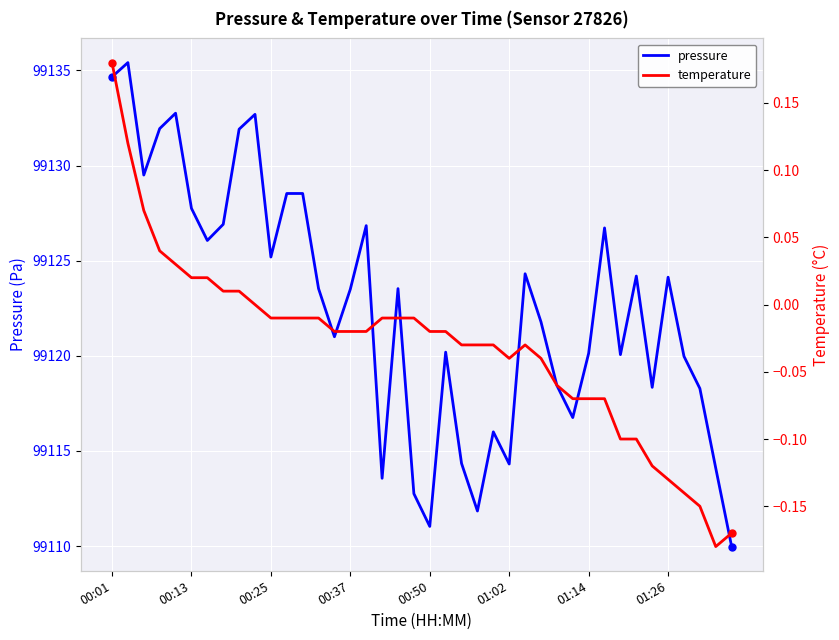

What is the maximum value for pressure?

99135.4